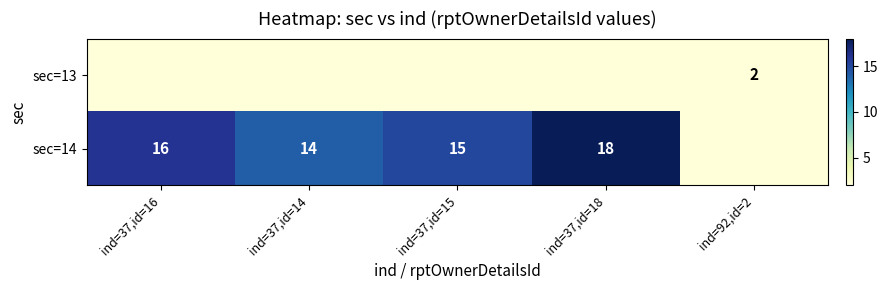

Is it true that sec=14 equals 7 at ind=37,id=18?

False